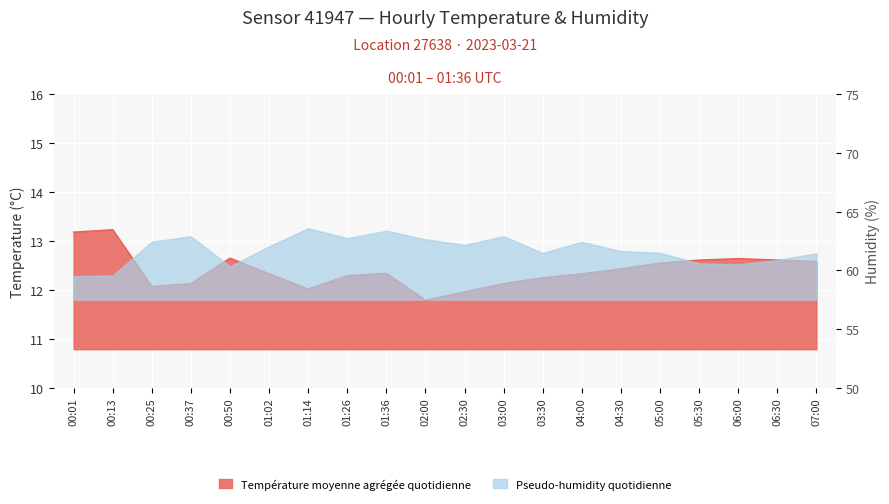

What is the label of the 18th point from the right?

00:25